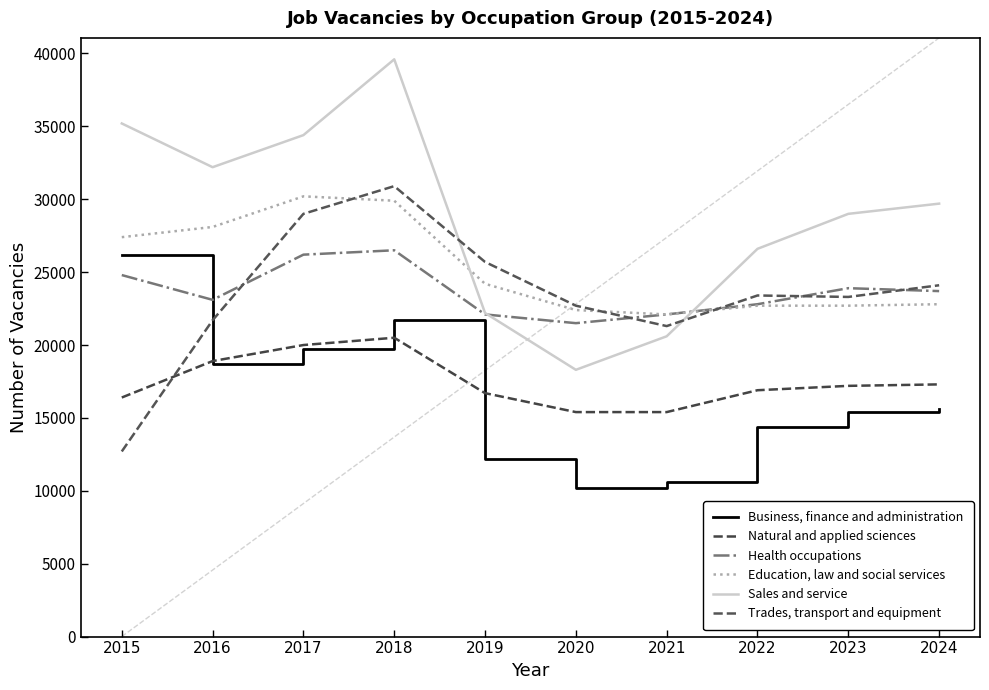

Rank the series by their maximum value, from lowest to highest.

Natural and applied sciences, Business, finance and administration, Health occupations, Education, law and social services, Trades, transport and equipment, Sales and service